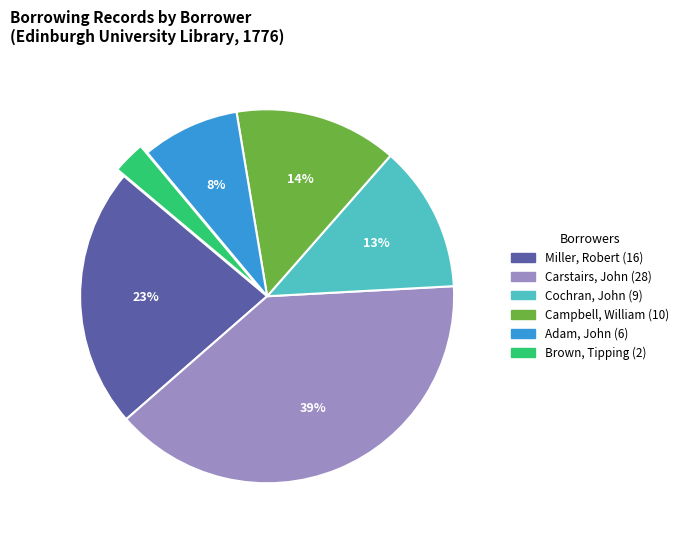

To the nearest percent, what is the average slice percentage?

17%